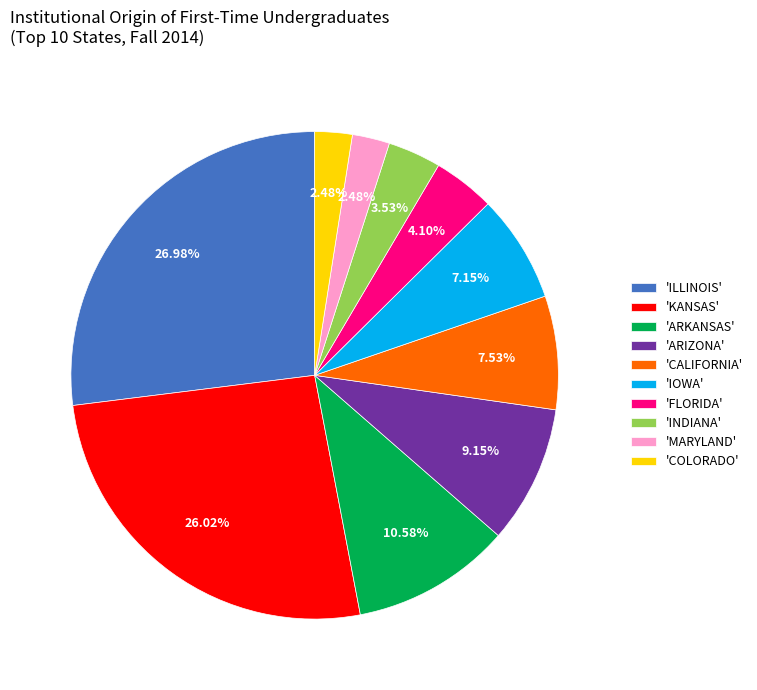

Which slice is the largest?

'ILLINOIS'